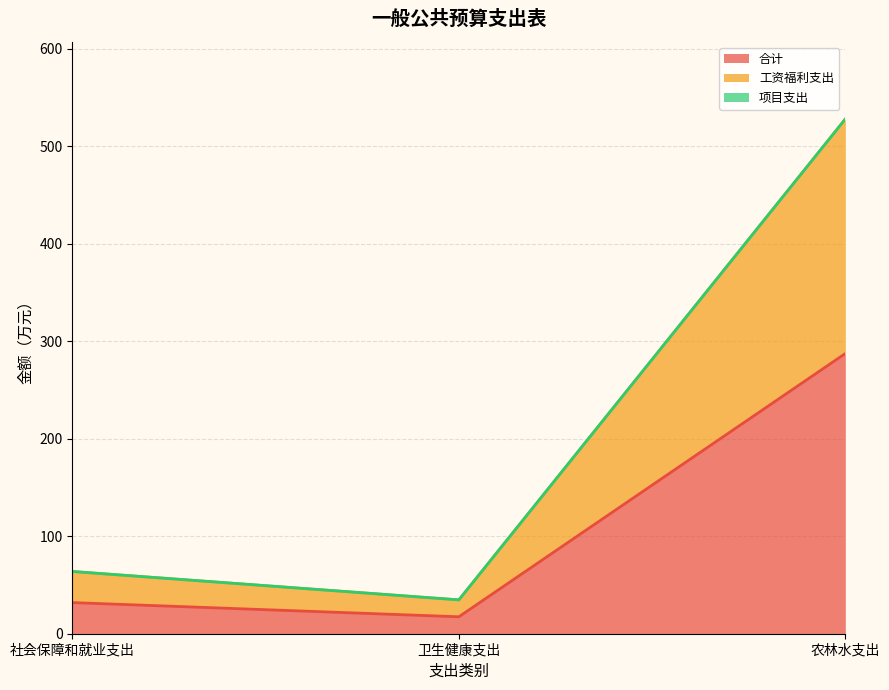

The 工资福利支出 series shows 317.2 at 农林水支出. True or false?

False